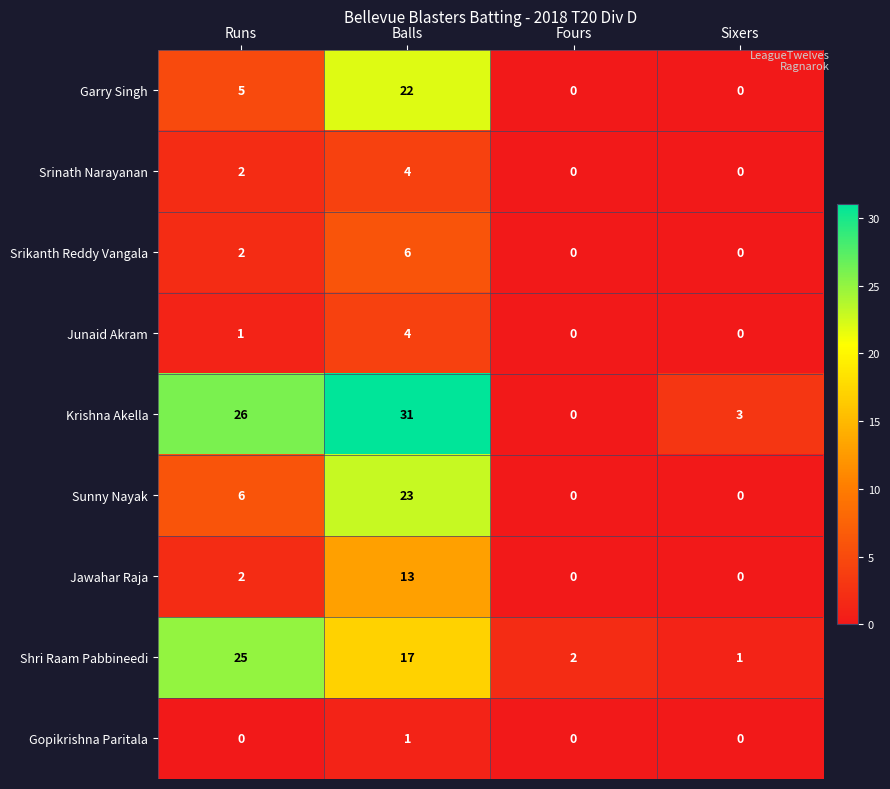

At which label does Gopikrishna Paritala reach its peak?

Balls